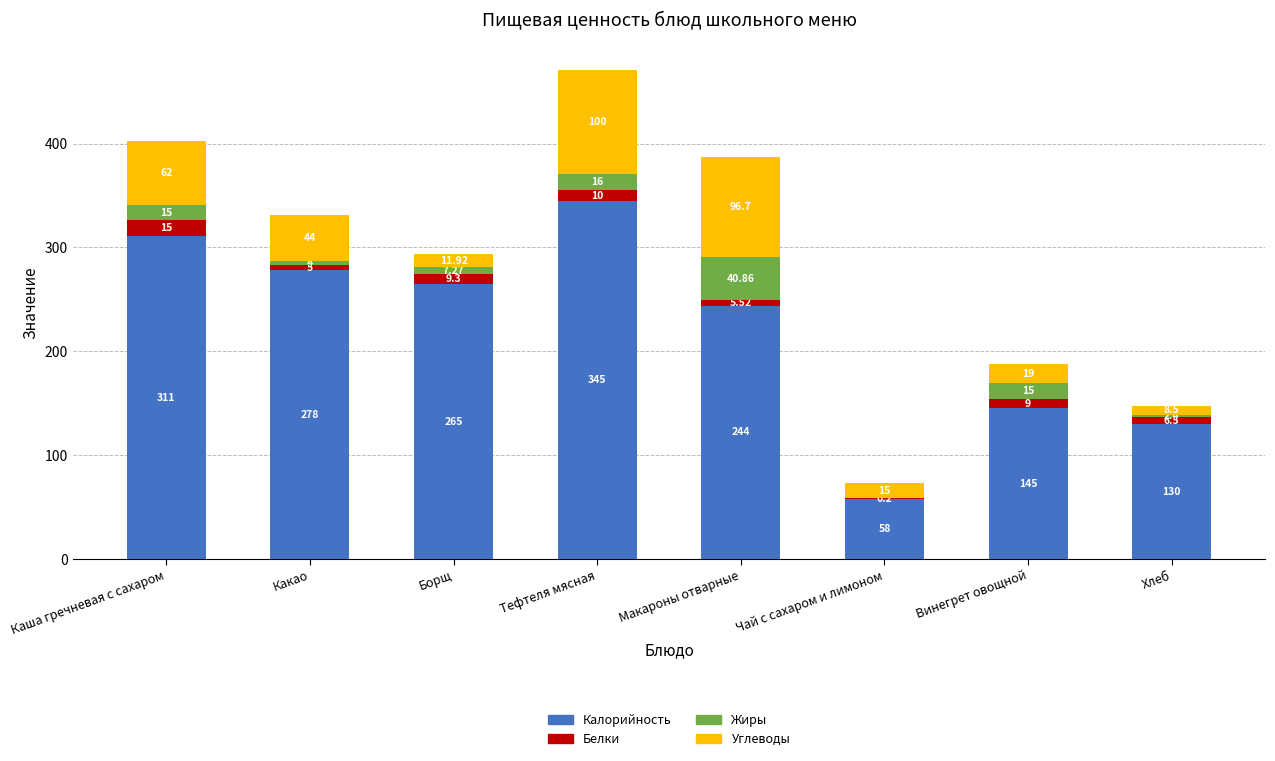

At which label does Калорийность reach its peak?

Тефтеля мясная